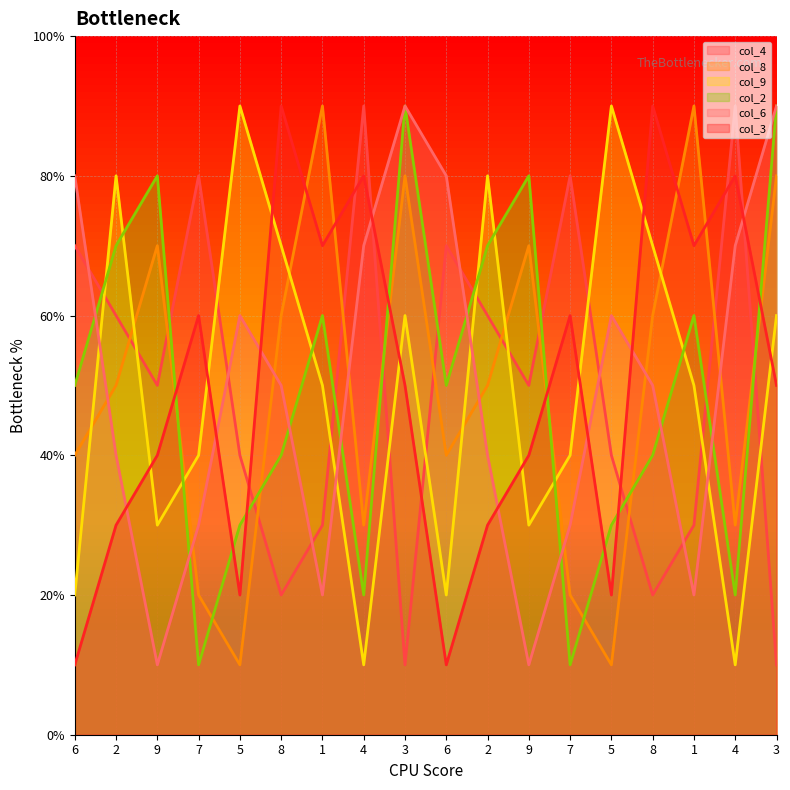

Where is col_6 nearest to the value 5?

8